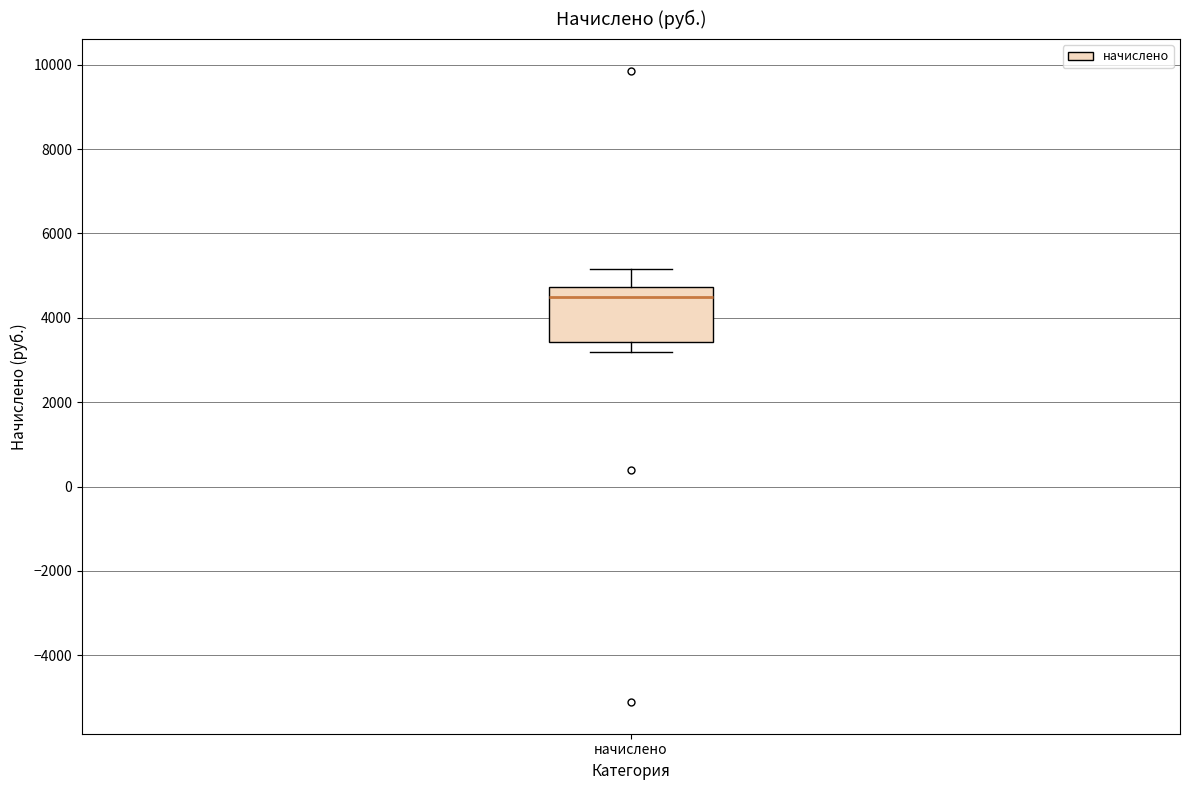

Transcribe this box plot: give where the median line is, the range the box spans, and where the two whiskers end, as read against the y-axis. The values are not printed on the chart, so give them approximately, as read against the axis.

median 4400, box 3400 to 4800, whiskers 3200 to 5200